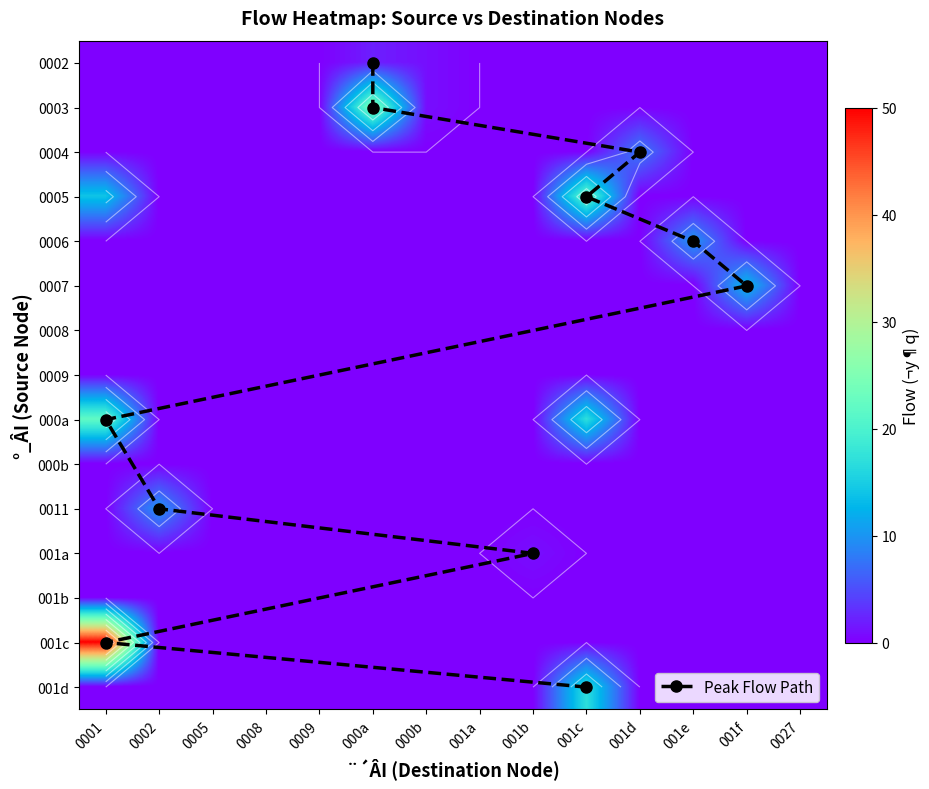

True or false: 001c has a value of 15 at 3.

False